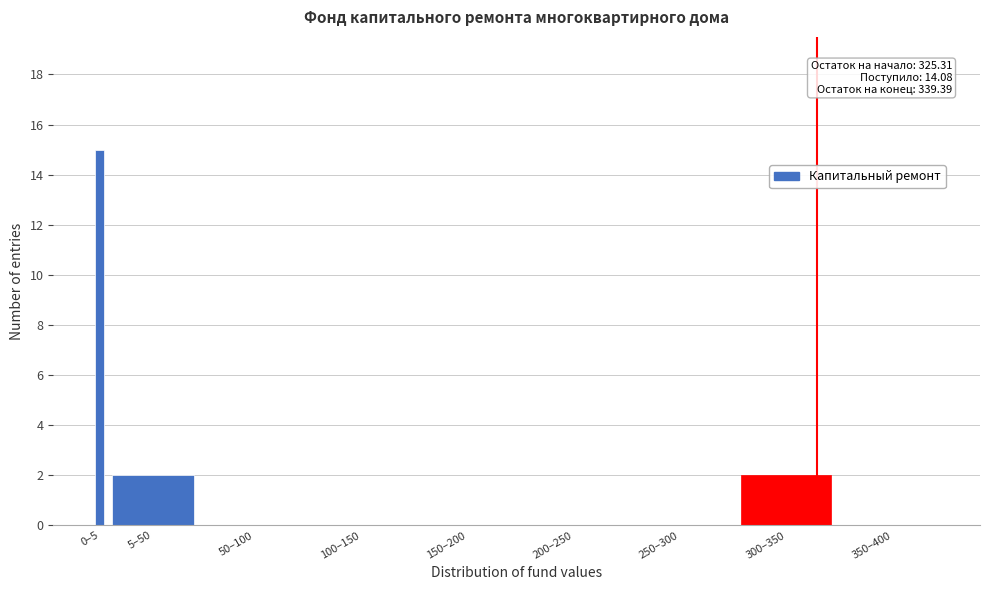

Reading left to right, extract all data points from this chart.

0–5=15	5–50=2	50–100=0	100–150=0	150–200=0	200–250=0	250–300=0	300–350=2	350–400=0